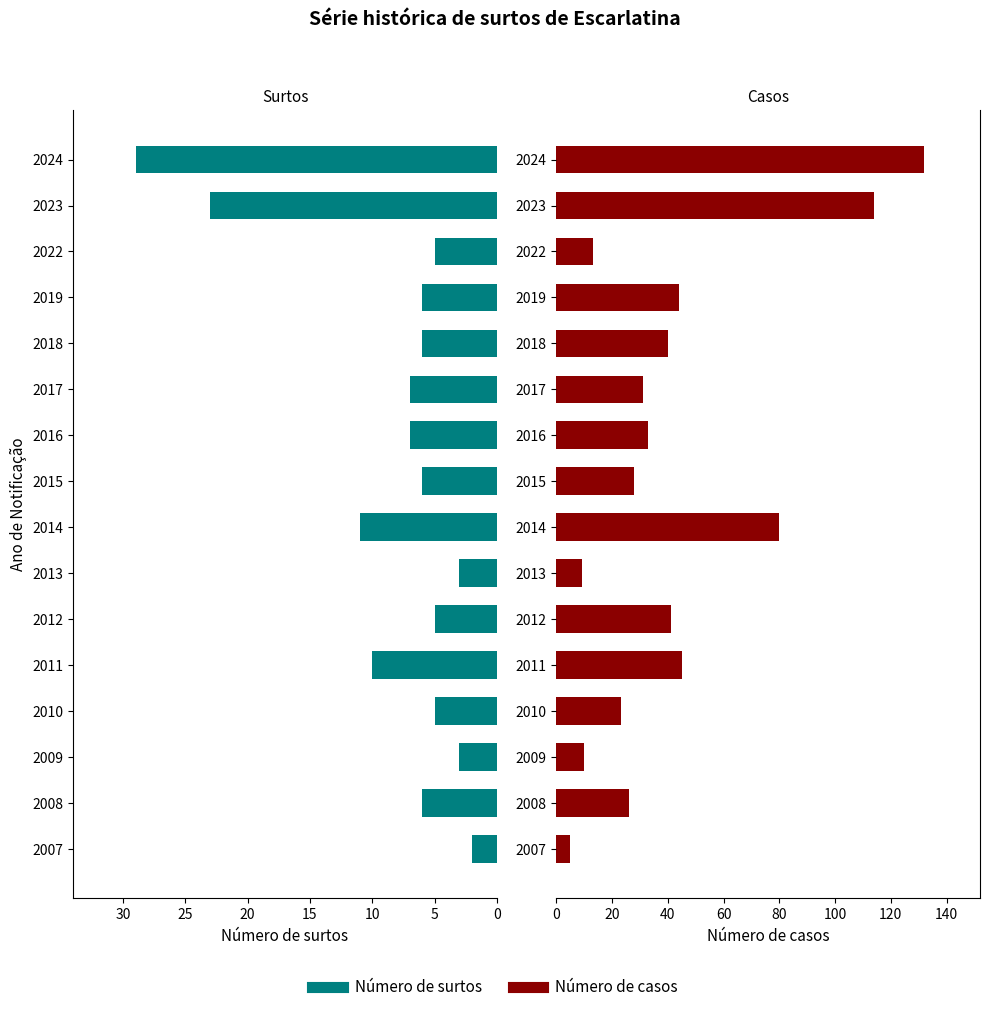

The value of Número de surtos at 2024 is 29. True or false?

True